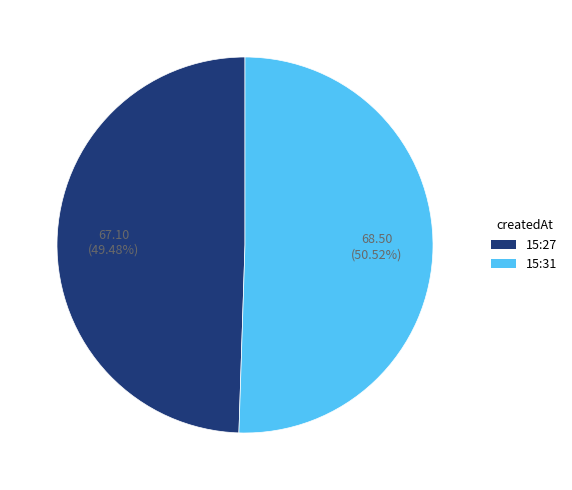

Does any single category account for the majority?

Yes